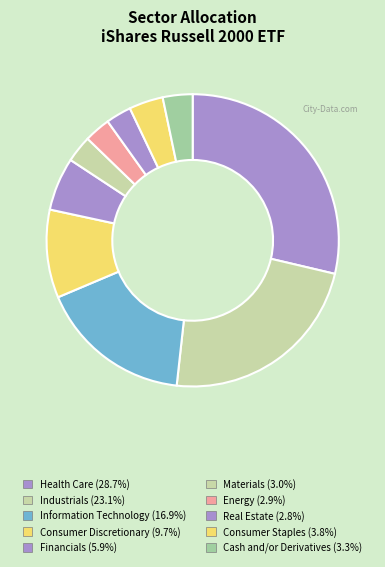

Which slice is the smallest?

Real Estate